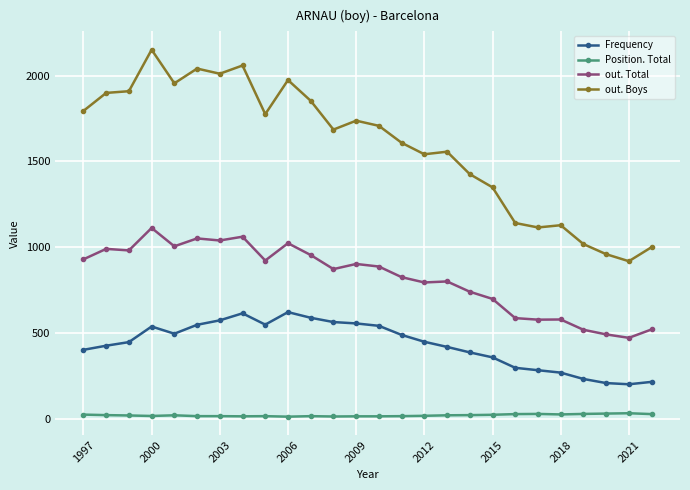

True or false: Frequency has more than 2 points higher than both neighbors.

True